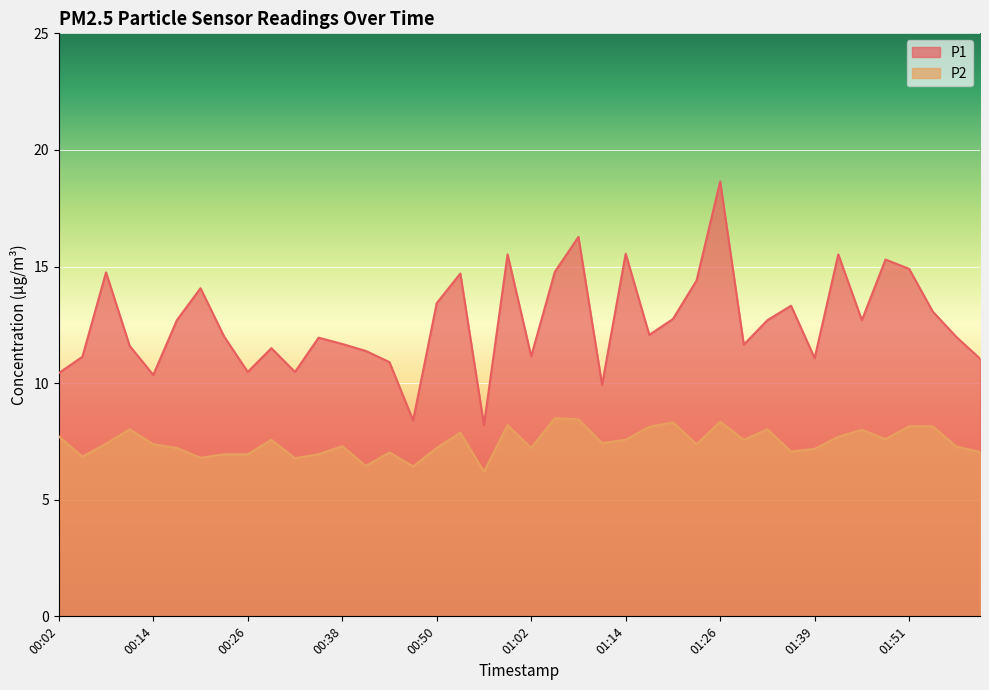

List the series in order of their overall mean, lowest first.

P2, P1